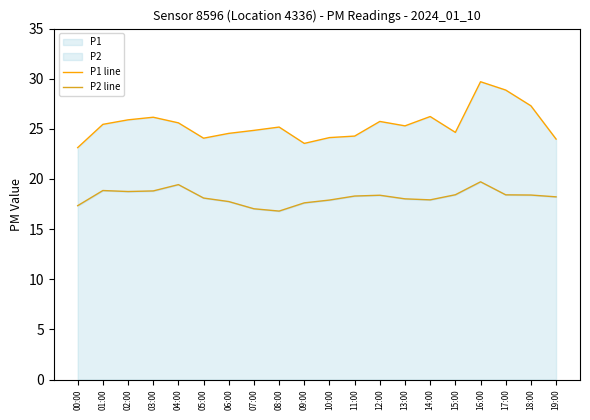

Reading right to left, transcribe all the data shown in this chart.

P1 line: 19:00=24.0	18:00=27.3	17:00=28.9	16:00=29.7	15:00=24.6	14:00=26.2	13:00=25.3	12:00=25.7	11:00=24.3	10:00=24.1	09:00=23.6	08:00=25.2	07:00=24.9	06:00=24.6	05:00=24.1	04:00=25.6	03:00=26.2	02:00=25.9	01:00=25.4	00:00=23.1
P2 line: 19:00=18.2	18:00=18.4	17:00=18.4	16:00=19.7	15:00=18.4	14:00=17.9	13:00=18.0	12:00=18.4	11:00=18.3	10:00=17.9	09:00=17.6	08:00=16.8	07:00=17.0	06:00=17.8	05:00=18.1	04:00=19.4	03:00=18.8	02:00=18.8	01:00=18.9	00:00=17.3